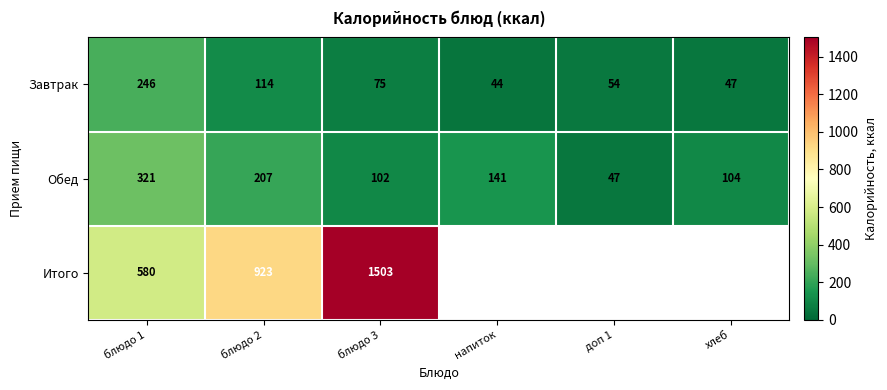

The Обед series shows 42 at блюдо 2. True or false?

False